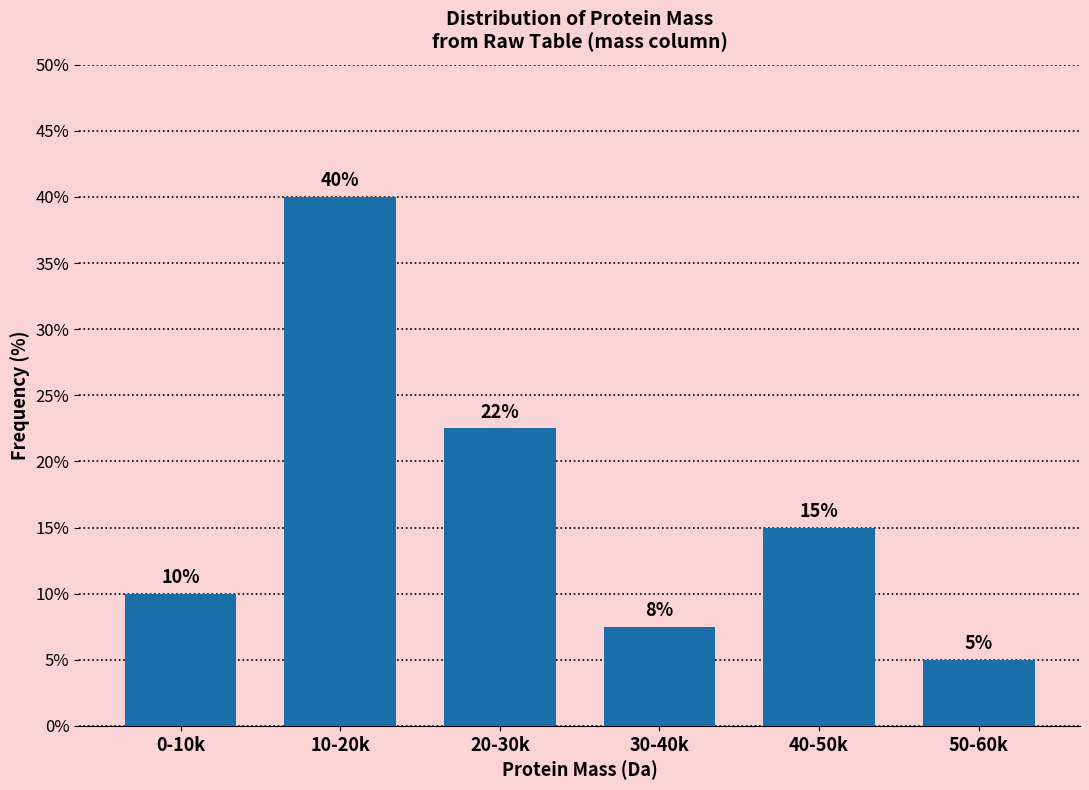

Which label corresponds to the smallest value in the chart?

50-60k